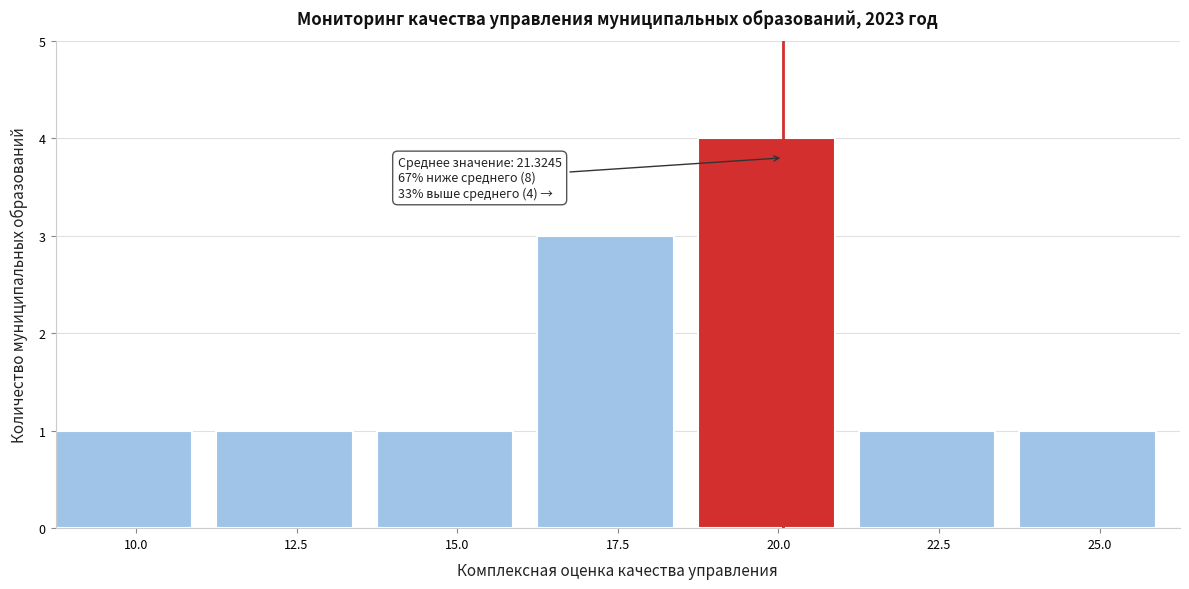

Reading right to left, list all the values displayed in this chart.

1	1	4	3	1	1	1